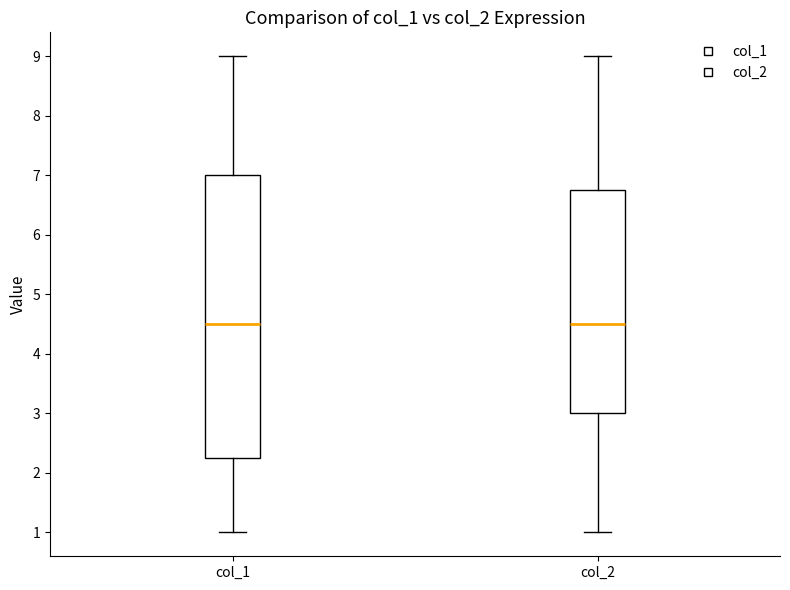

Reading left to right, transcribe this box plot: for each box, give where its median line is, the range the box spans, and where its two whiskers end, as read against the y-axis. The values are not printed on the chart, so give them approximately, as read against the axis.

col_1: median 4.5, box 2.3 to 7.0, whiskers 1.0 to 9.0
col_2: median 4.5, box 3.0 to 6.8, whiskers 1.0 to 9.0